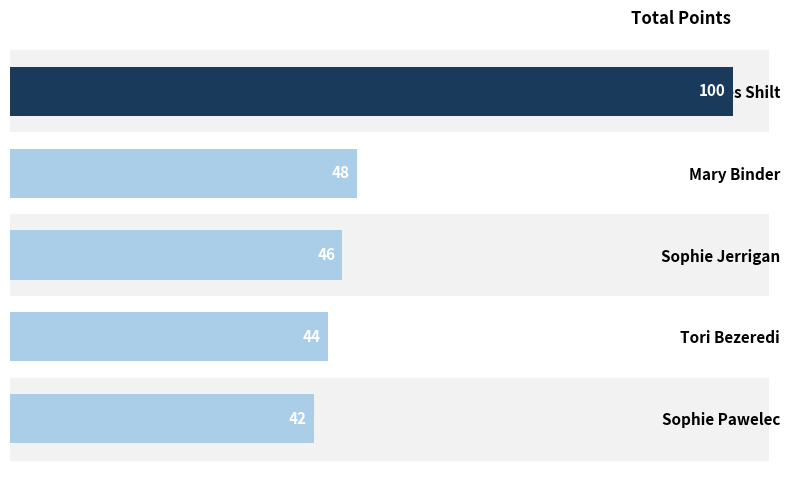

True or false: the data shows 71 at Sophie Jerrigan.

False